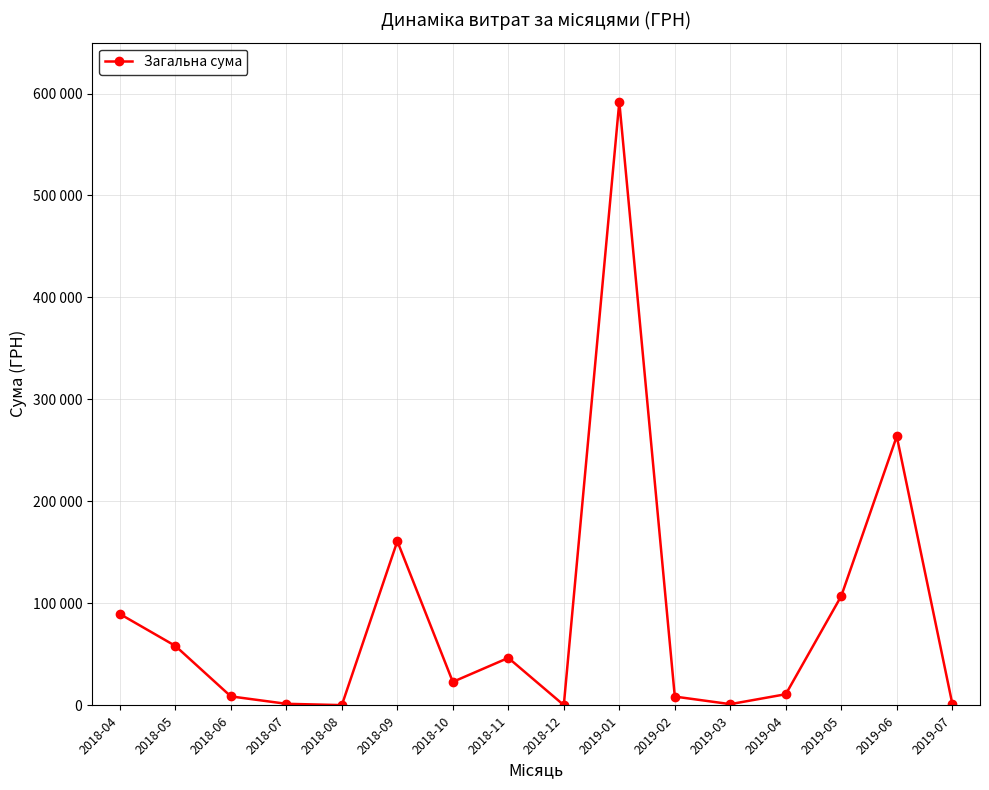

Reading left to right, what are all the values shown in this chart?

89400.0	58077.5	8562.1	1280.4	0.0	160800.0	22796.0	46324.0	0.0	591848.8	8378.6	950.0	10686.0	107012.0	263700.0	1560.0